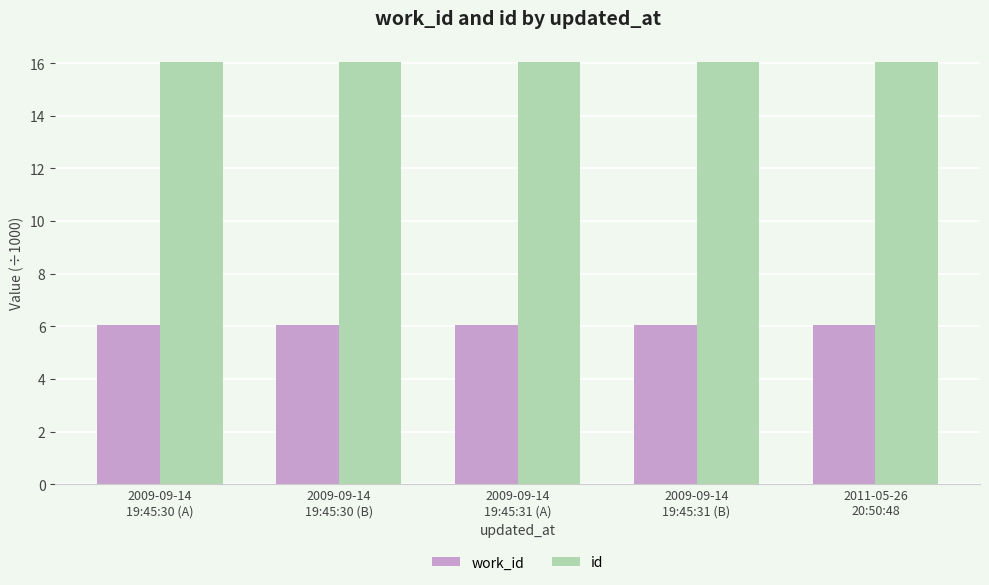

What is the sum of all id values?

80.2